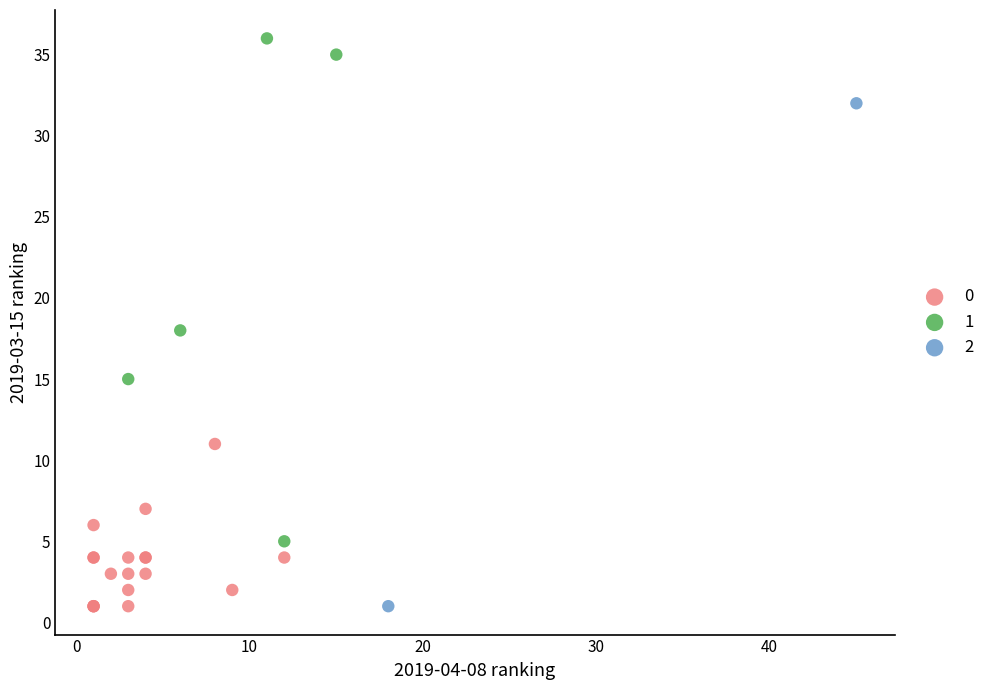

What are all the series names shown in the legend?

0, 1, 2